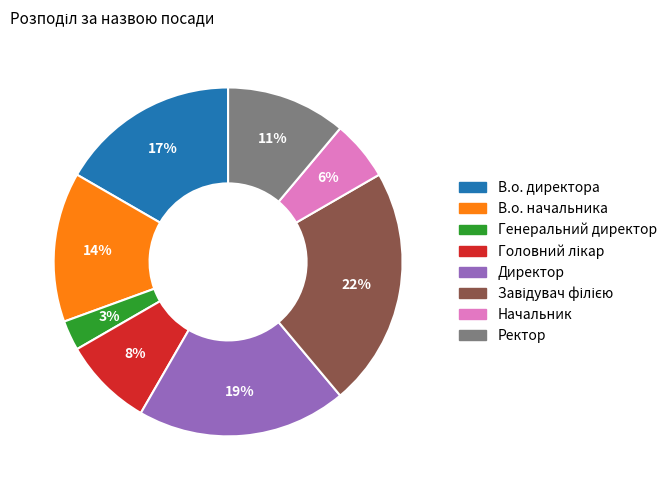

Between Генеральний директор and Директор, which is larger?

Директор